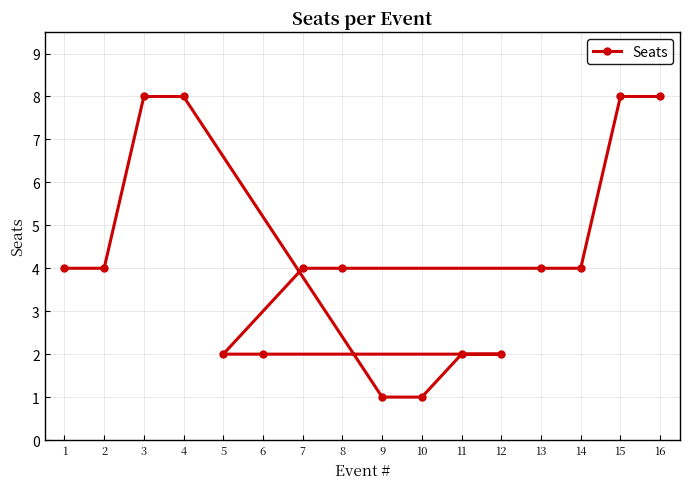

The value at 15 is 11. True or false?

False